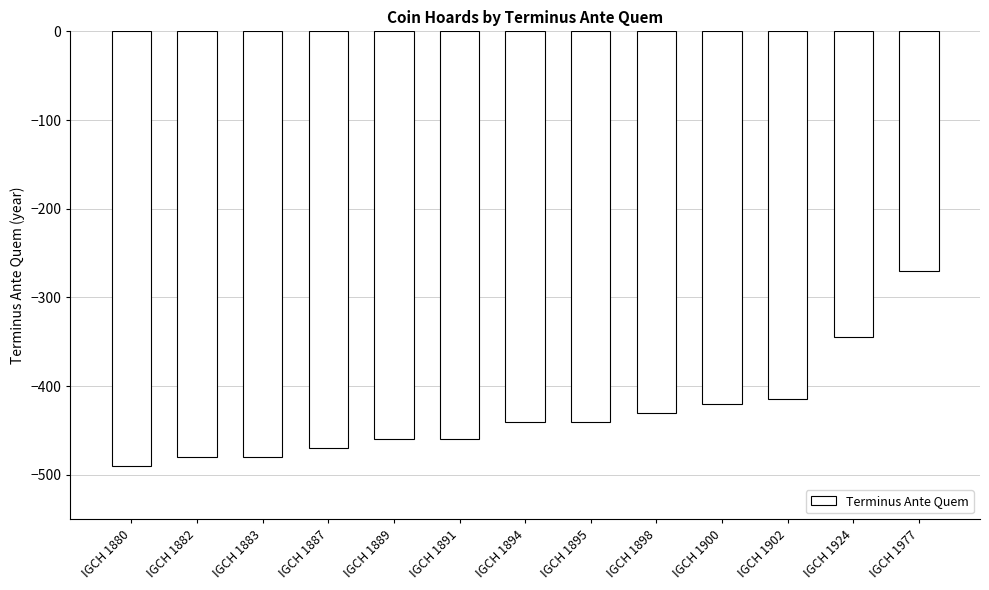

Which label corresponds to the largest value in the chart?

IGCH 1977